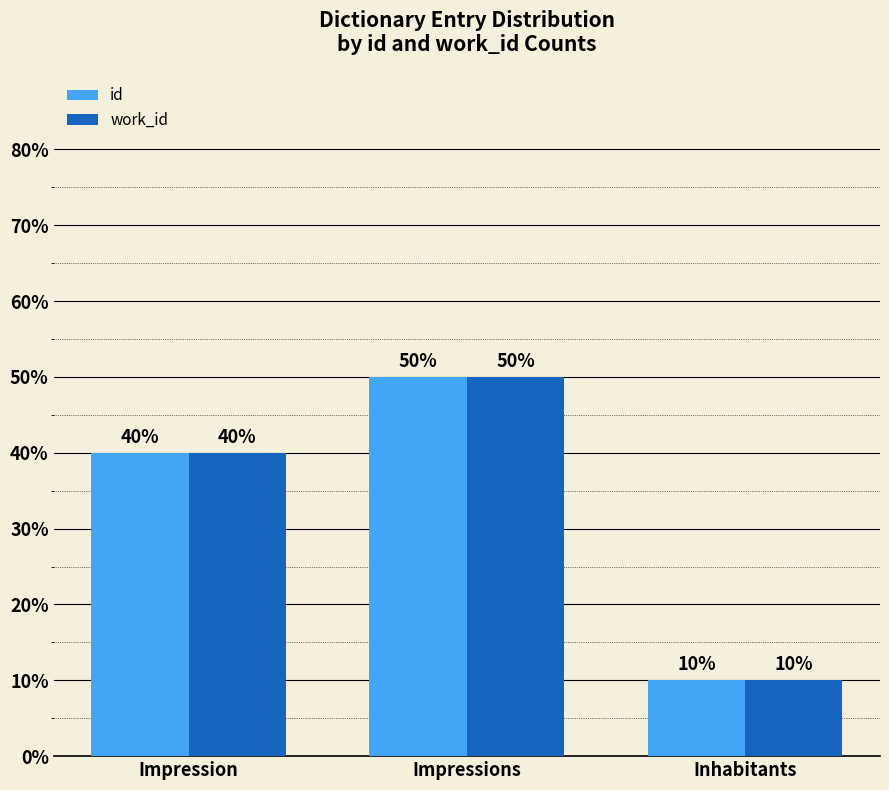

What is the difference between the maximum and minimum values in the id series?

40